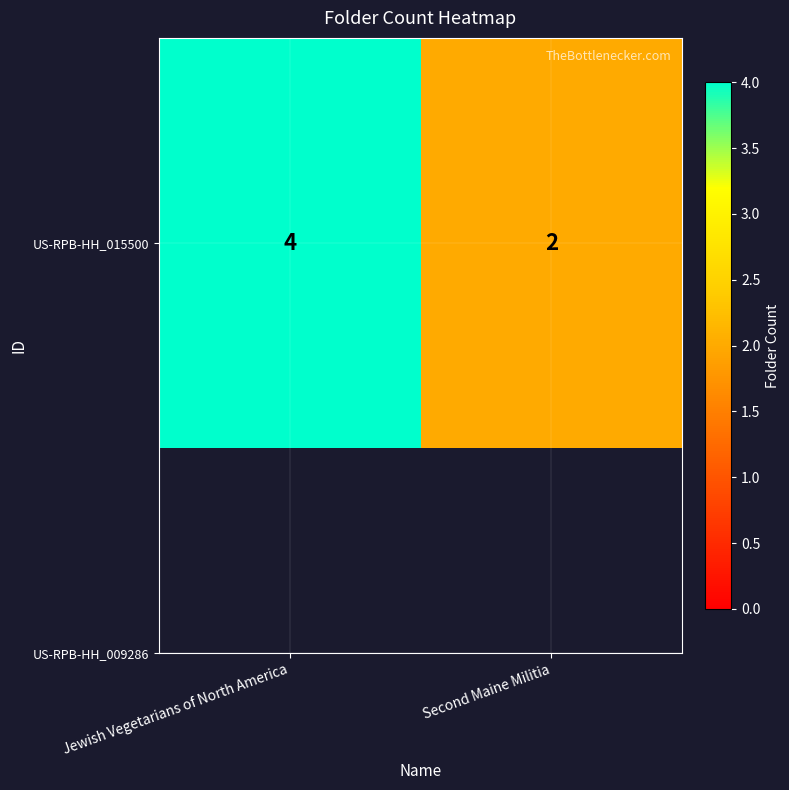

What is the smallest value displayed?

2